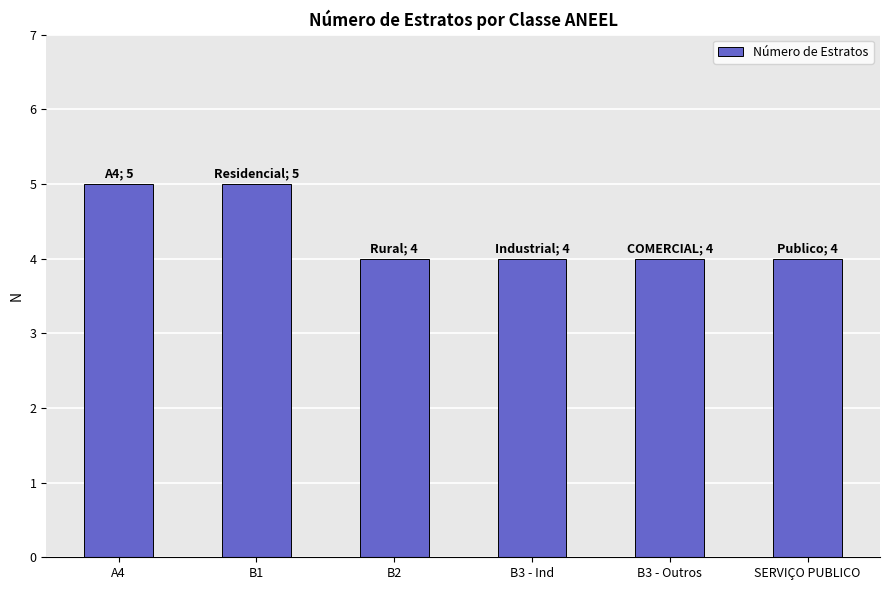

Read the value at B3 - Outros.

4